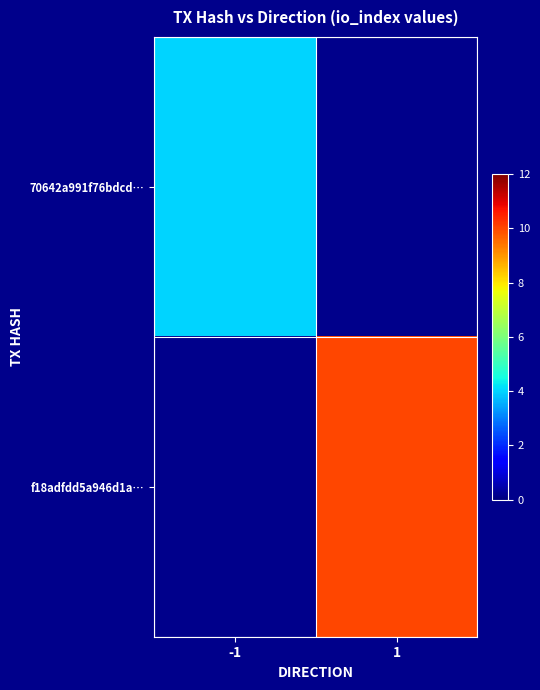

At how many categories does at least one series exceed 5?

1